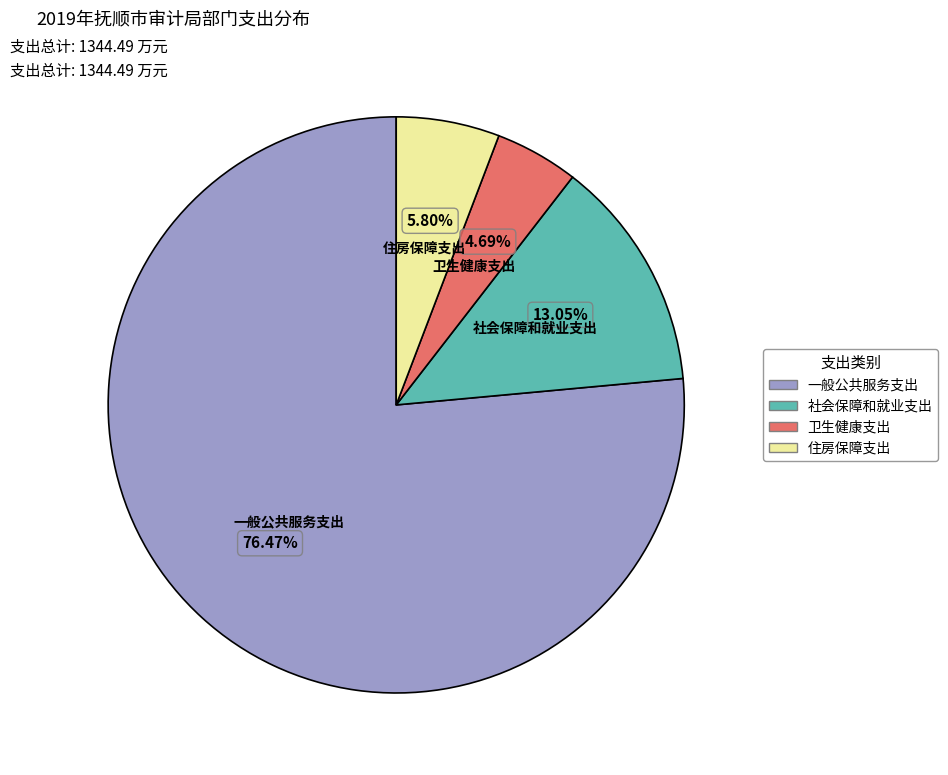

What is the smallest slice in the pie chart?

卫生健康支出